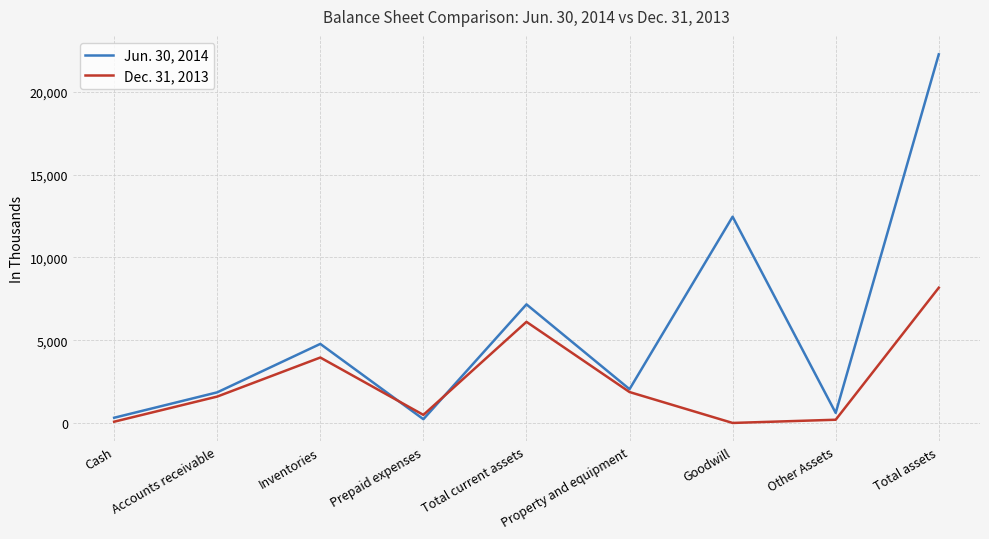

What is the sum of the Jun. 30, 2014 values at Other Assets and Inventories?

5382